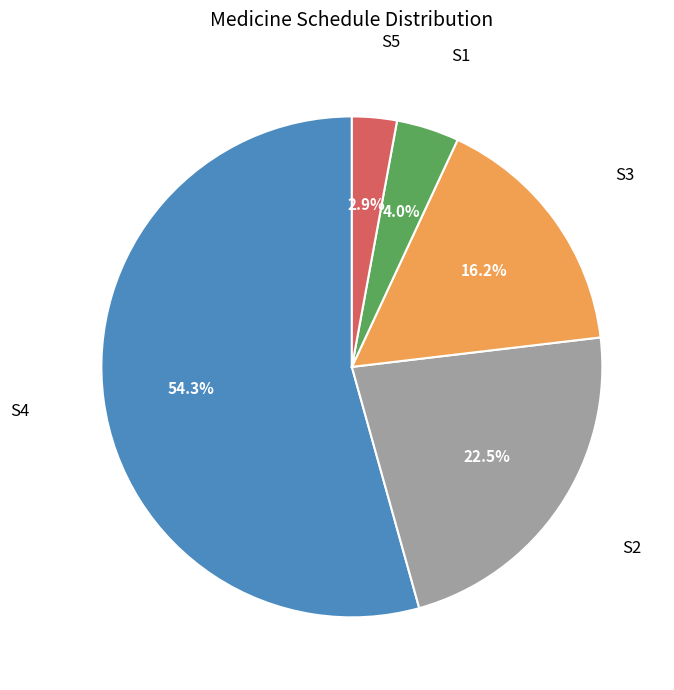

To the nearest percent, what portion does S1 represent?

4%